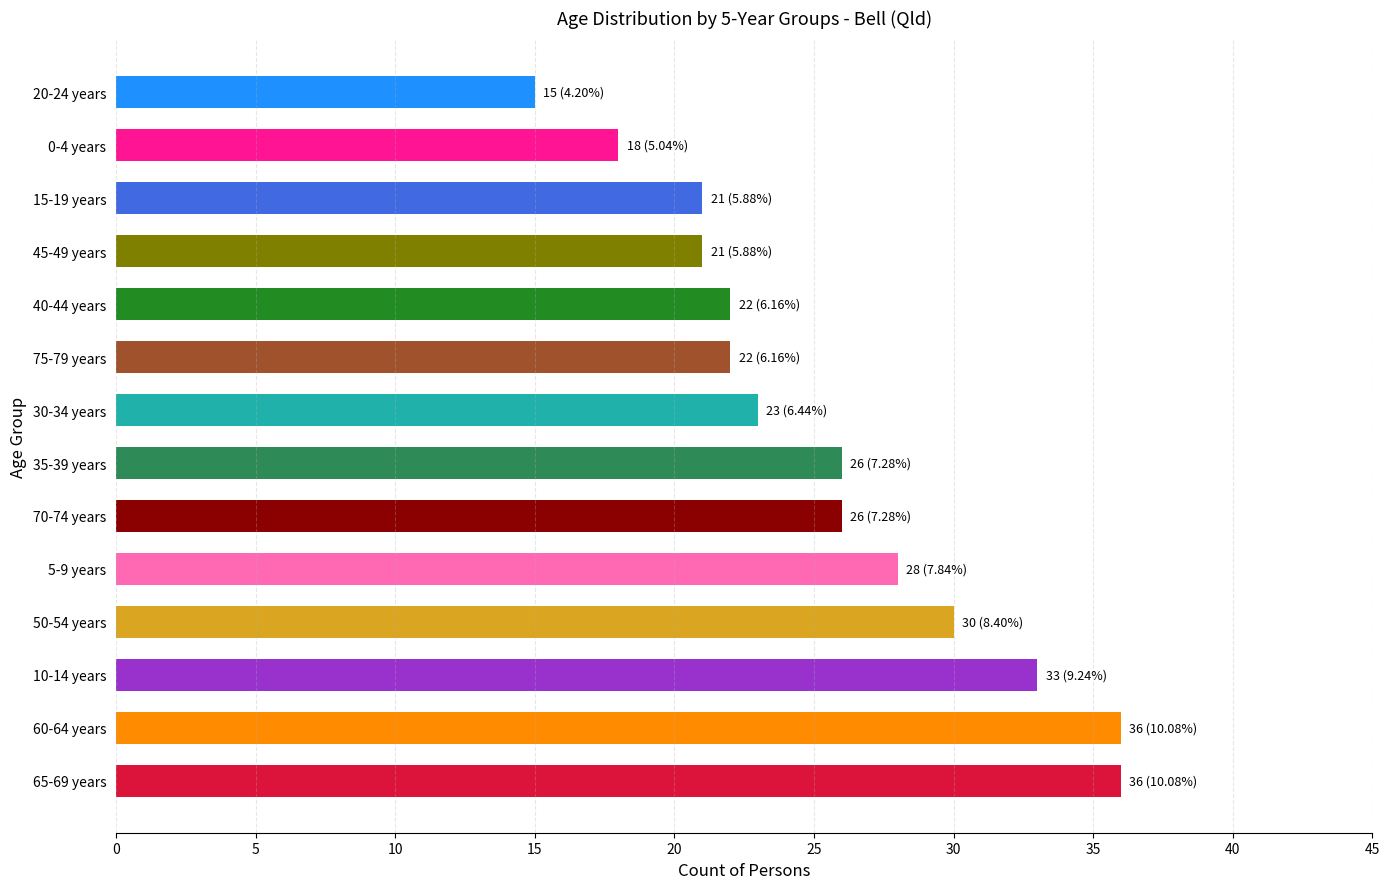

The value at 65-69 years is 10. True or false?

False